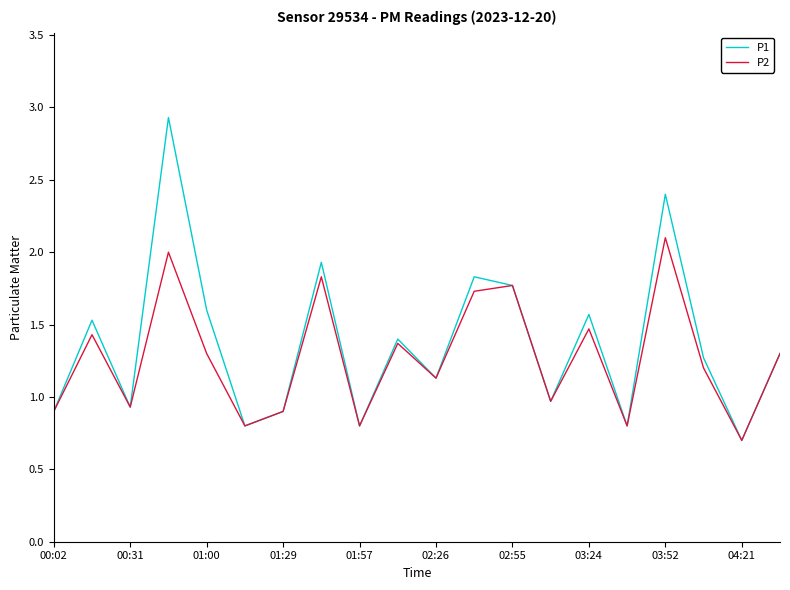

What is the highest value of the P2 series?

2.1